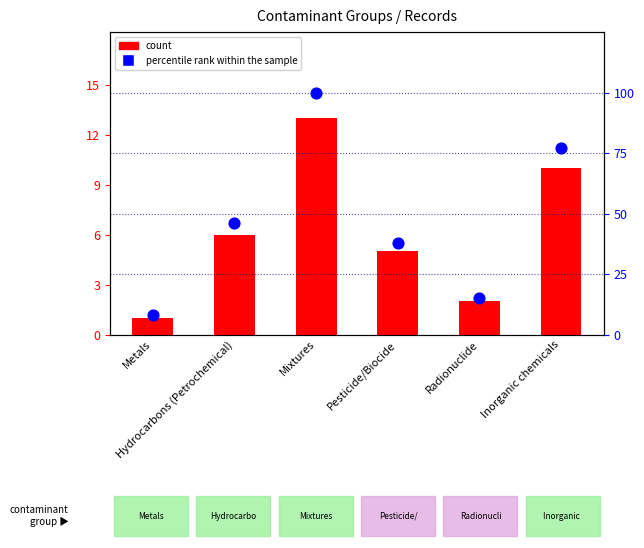

At which category is the sum across all series the highest?

Mixtures